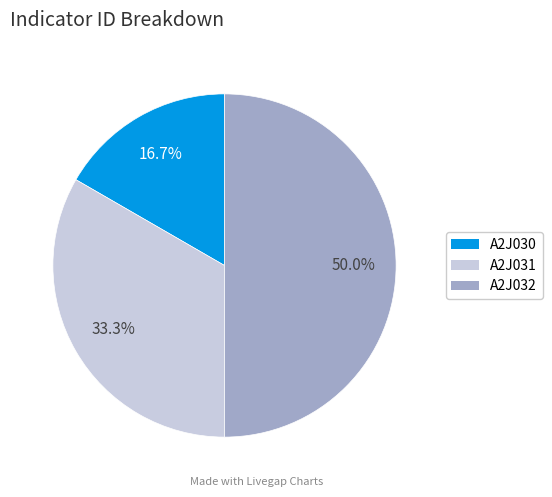

The A2J030 slice represents 5% of the pie. True or false?

False